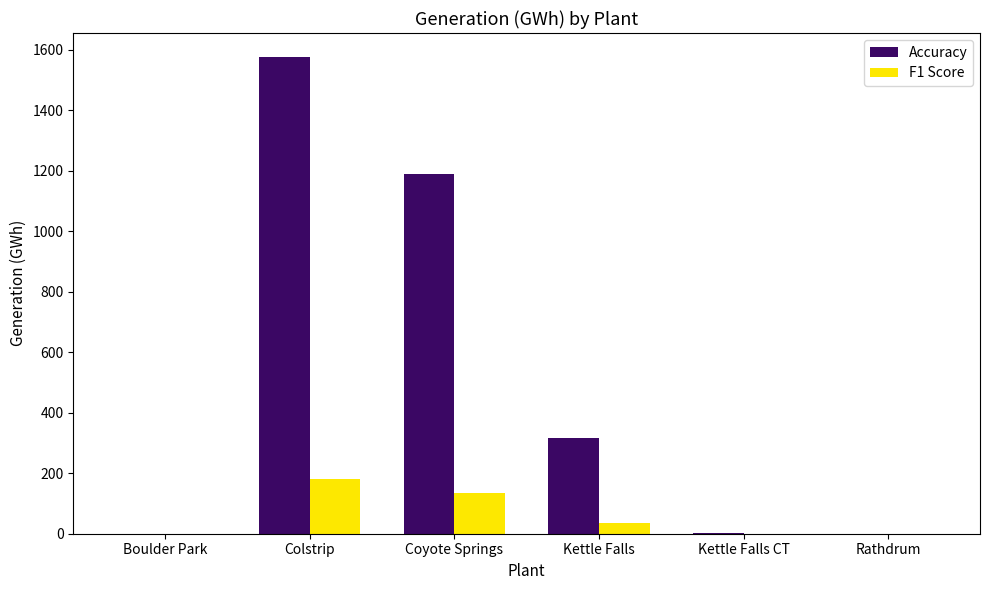

Where does the Accuracy series first go above 317?

Colstrip